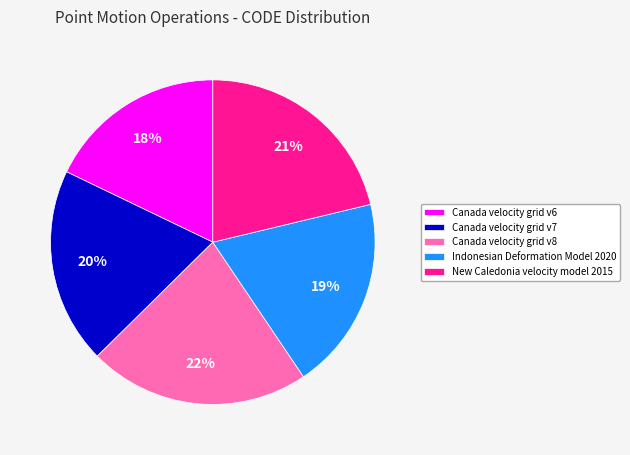

Approximately how many times larger is the value at Canada velocity grid v8 compared to New Caledonia velocity model 2015?

1.0